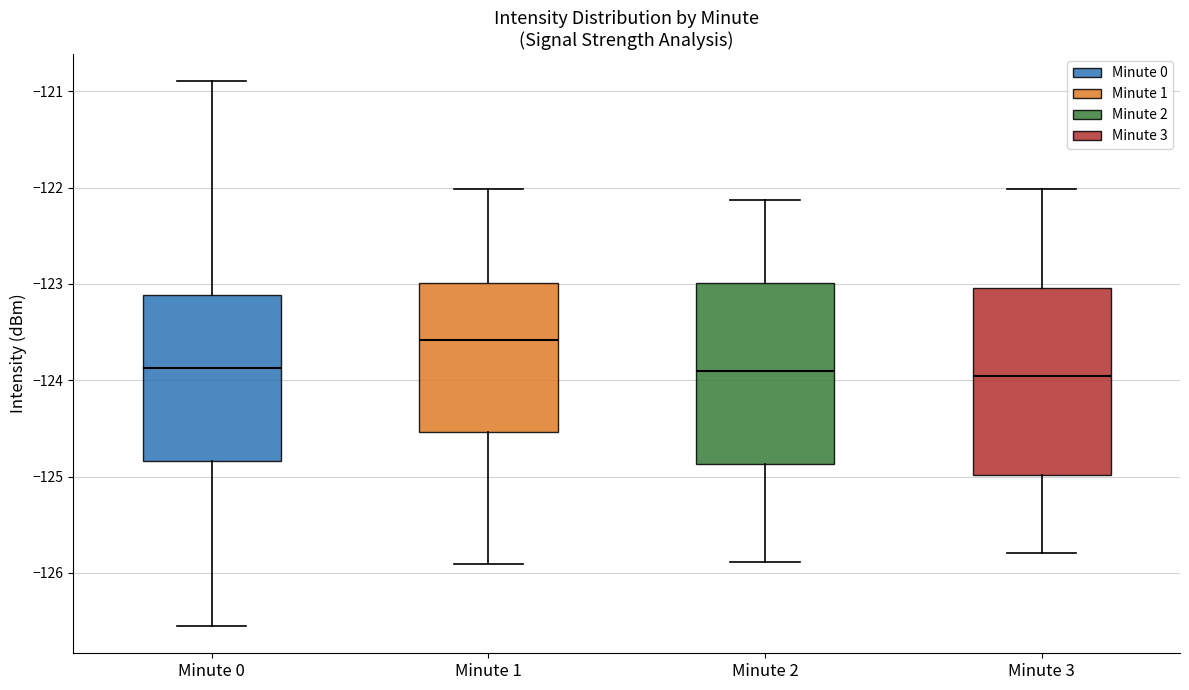

Where does the lower whisker of the box for Minute 3 end on the y-axis? The values are not printed on the chart, so give them approximately, as read against the axis.

-125.8